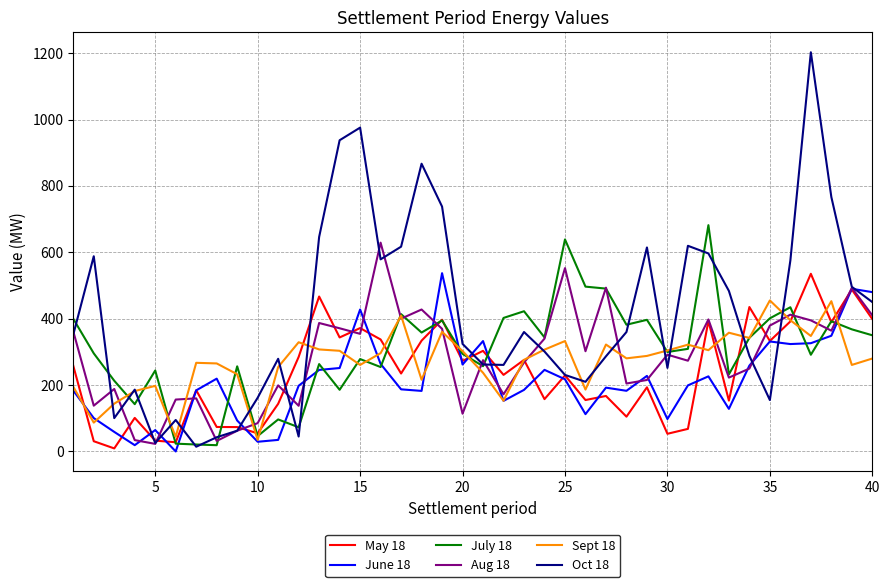

Which series has the largest range (max minus min)?

Oct 18